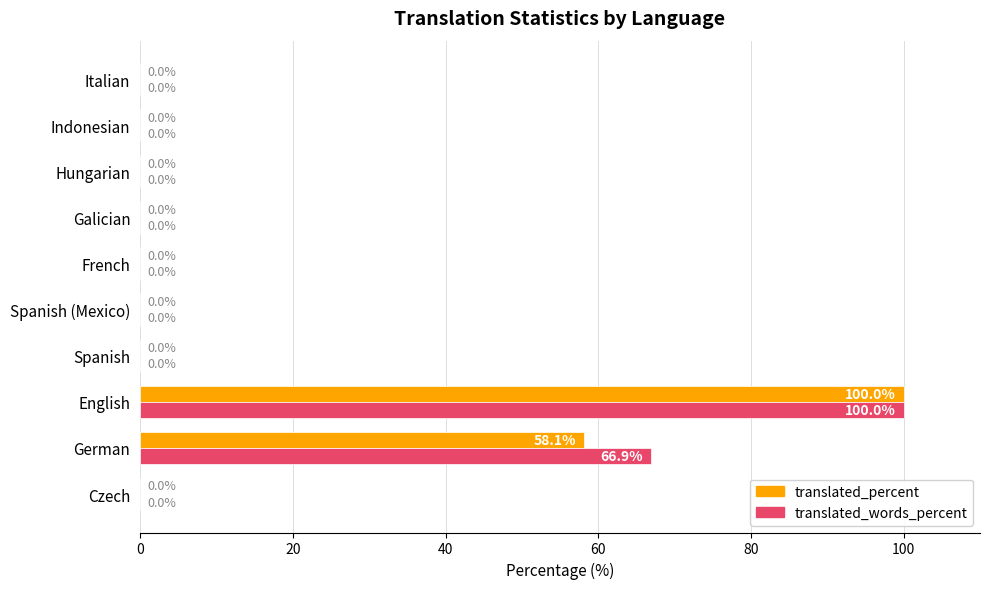

Where is translated_words_percent nearest to the value 50?

German